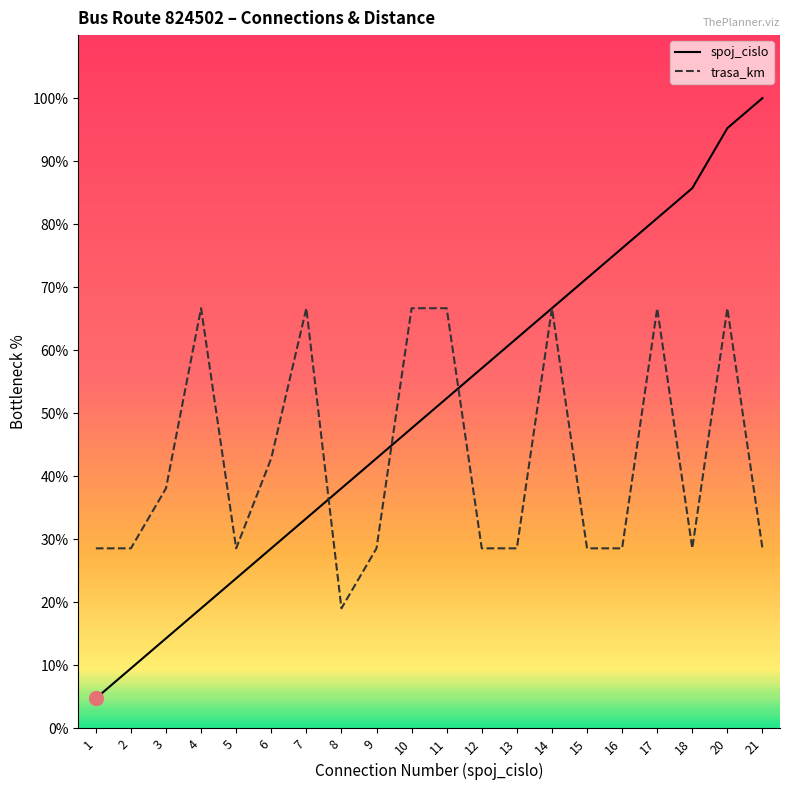

Between 1 and 21, which series saw the biggest shift?

spoj_cislo